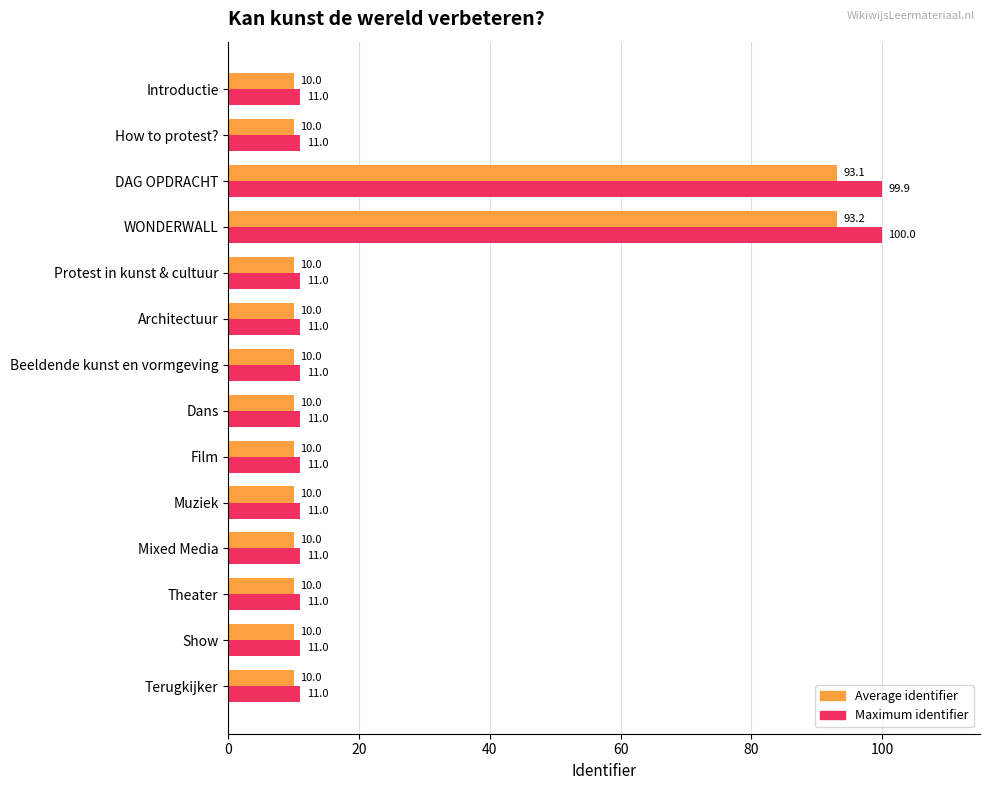

What is the spread (max minus min) of values at Film?

1.0